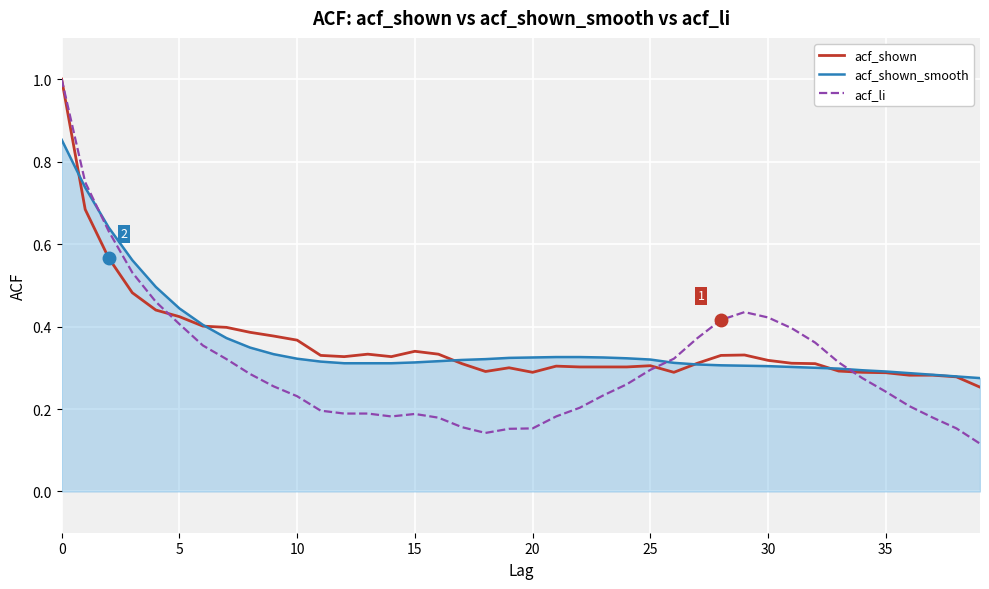

Which series has the largest range (max minus min)?

acf_li